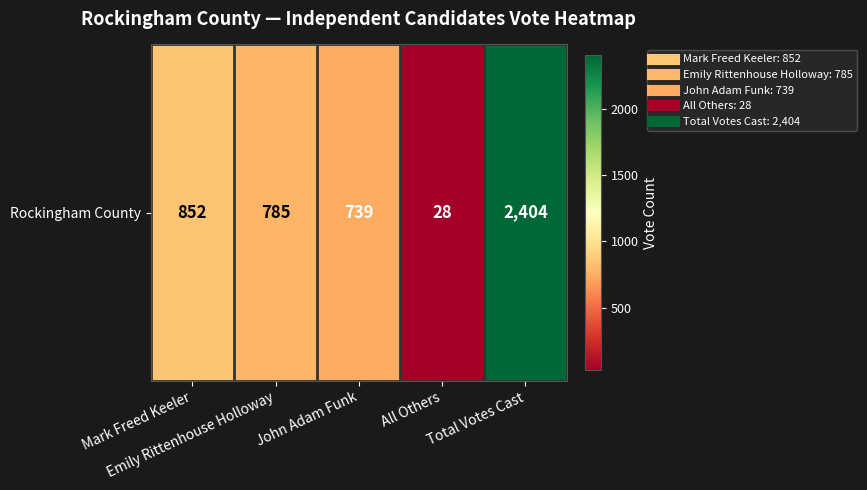

What is the sum of the values at Total Votes Cast and Emily Rittenhouse Holloway?

3189